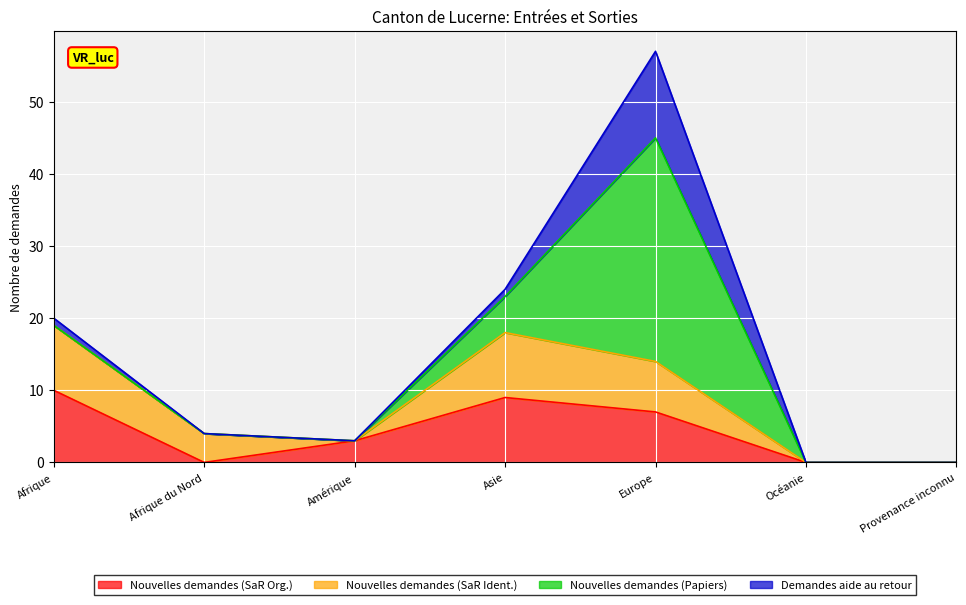

What is the difference between the maximum and minimum values in the Nouvelles demandes (SaR Org.) series?

10